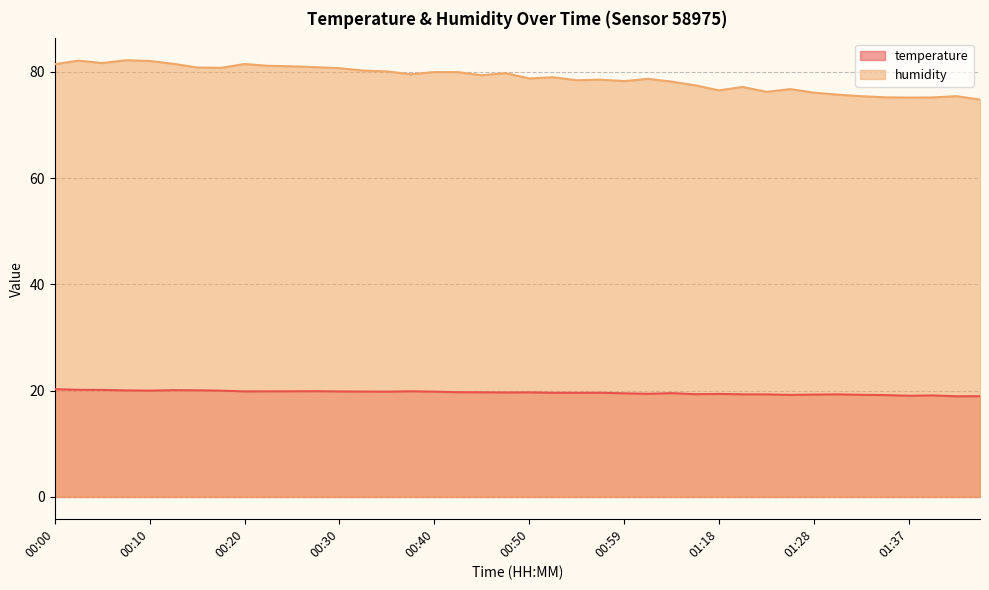

Reading right to left, what are all the values shown in this chart?

temperature: 19.0	18.9	19.1	19.1	19.2	19.2	19.3	19.3	19.2	19.3	19.3	19.4	19.3	19.5	19.4	19.5	19.6	19.6	19.6	19.7	19.7	19.7	19.7	19.8	19.9	19.8	19.8	19.9	19.9	19.9	19.9	19.9	20.0	20.1	20.1	20.0	20.1	20.1	20.2	20.3
humidity: 74.8	75.5	75.2	75.2	75.2	75.4	75.7	76.1	76.8	76.3	77.2	76.5	77.5	78.2	78.7	78.3	78.5	78.4	79.0	78.8	79.8	79.4	80.0	80.0	79.6	80.1	80.3	80.7	80.9	81.1	81.2	81.5	80.8	80.8	81.5	82.1	82.2	81.7	82.1	81.5